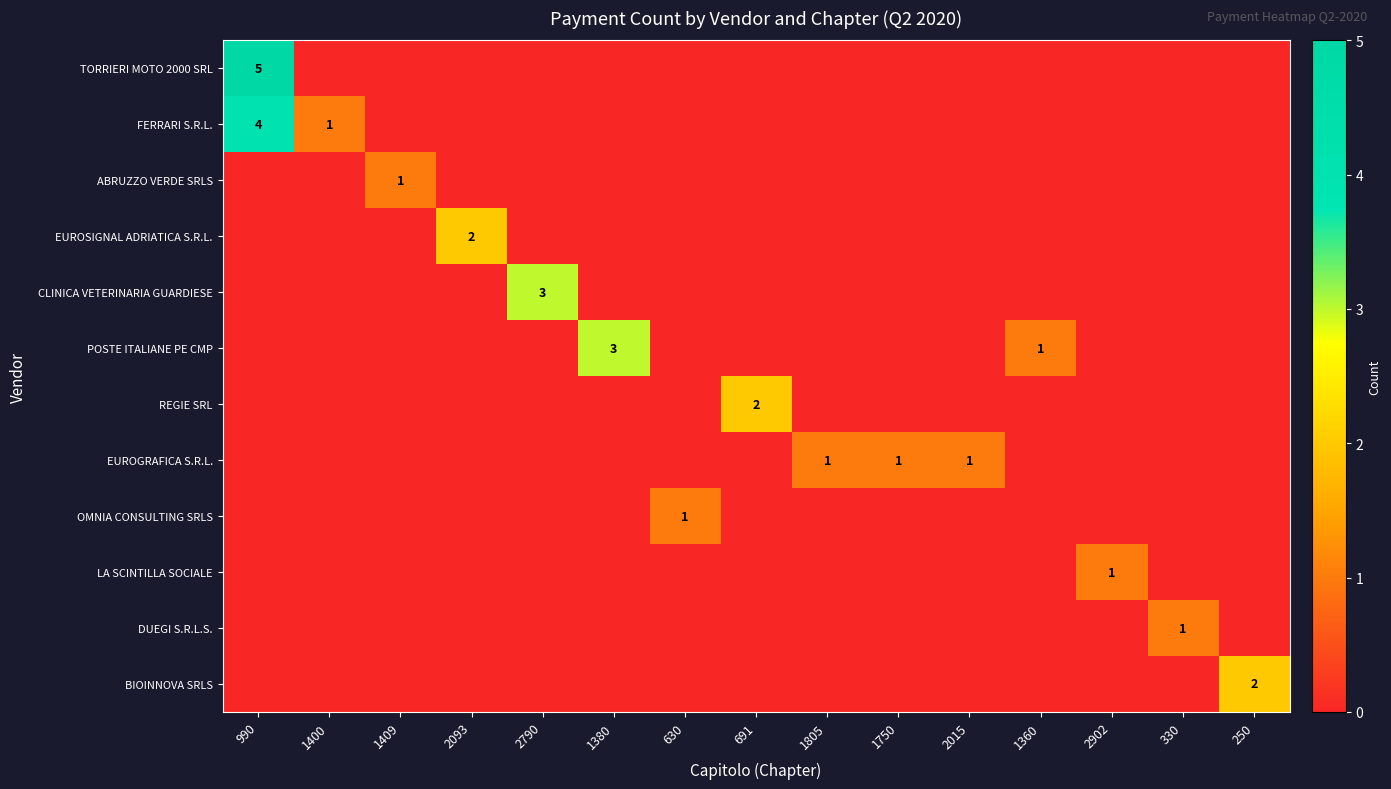

Which has a higher value, 2790 or 1750?

2790